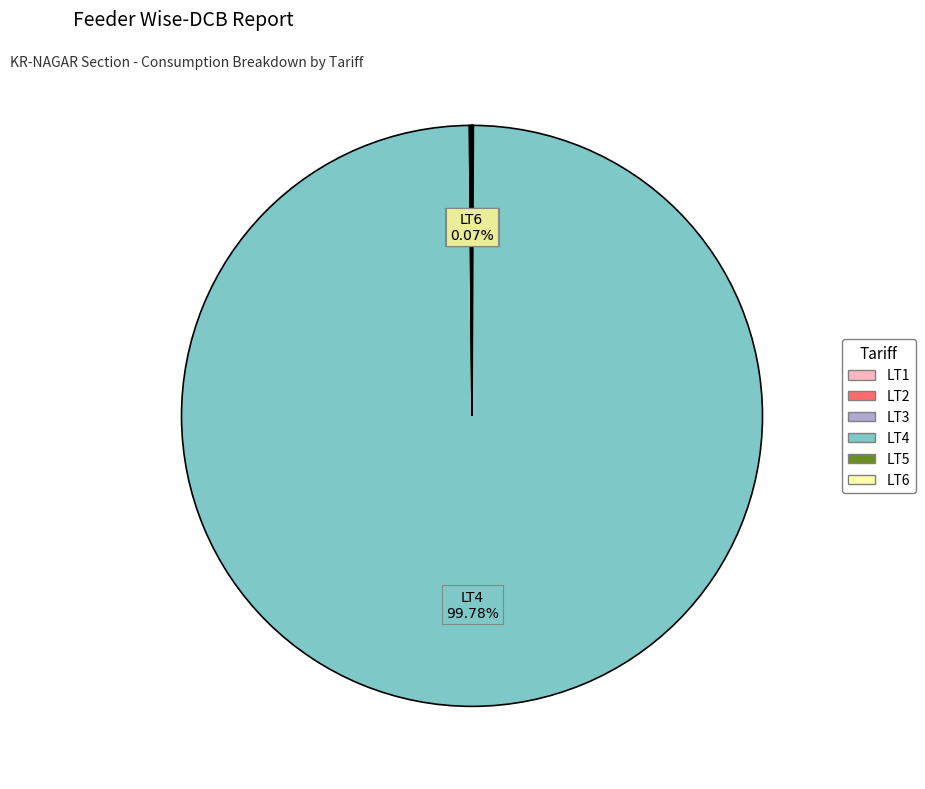

Which slice is the largest?

LT4